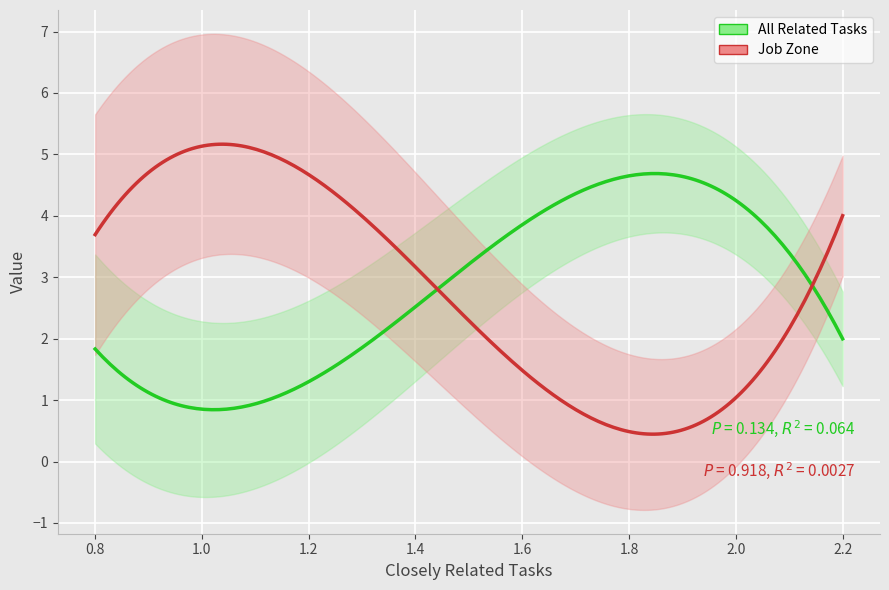

What is the difference between the highest and lowest values at 11?

4